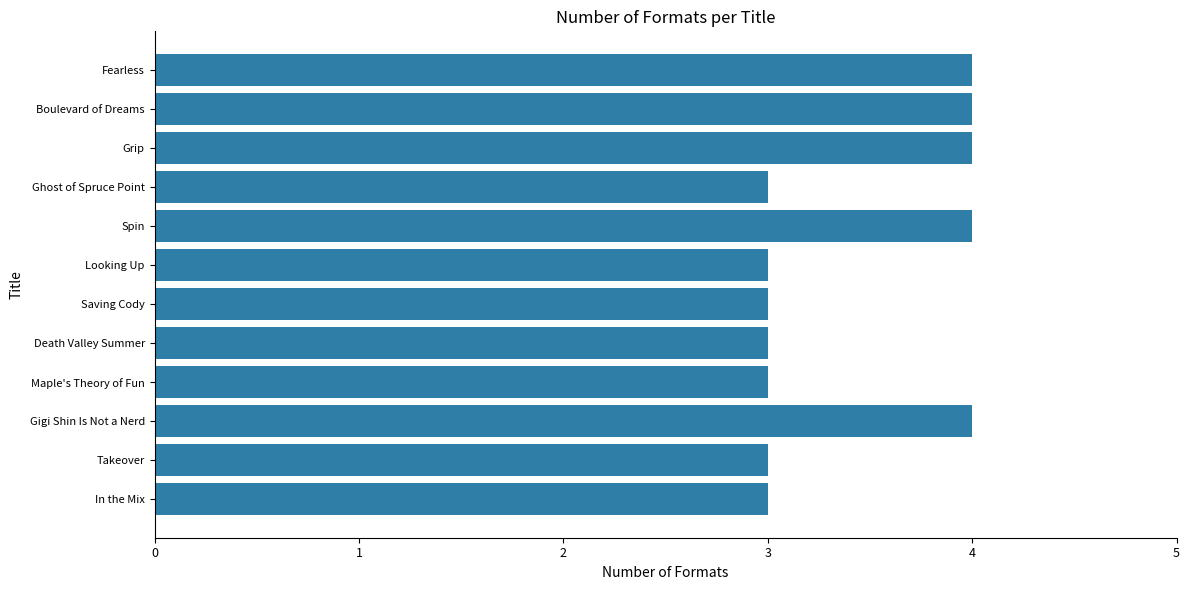

Does the chart contain any negative values?

No